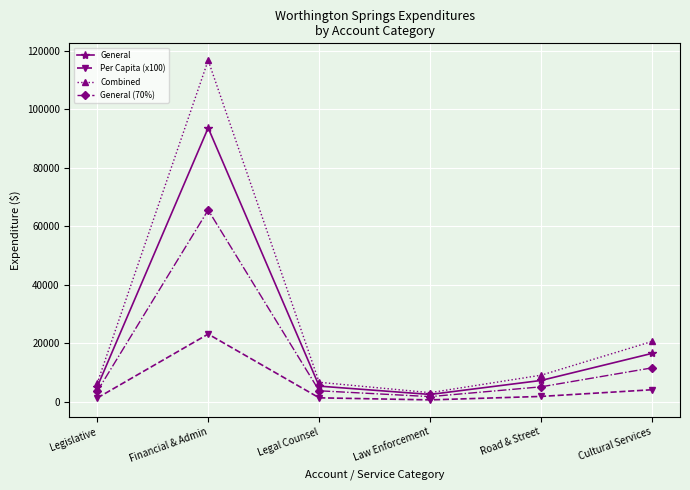

Which series changed the most between Law Enforcement and Cultural Services?

Combined